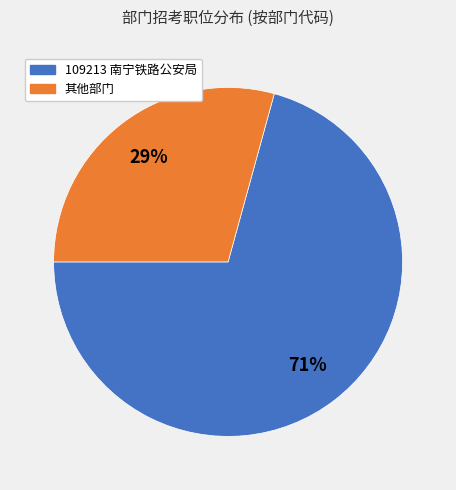

To the nearest percent, what is the average slice percentage?

50%